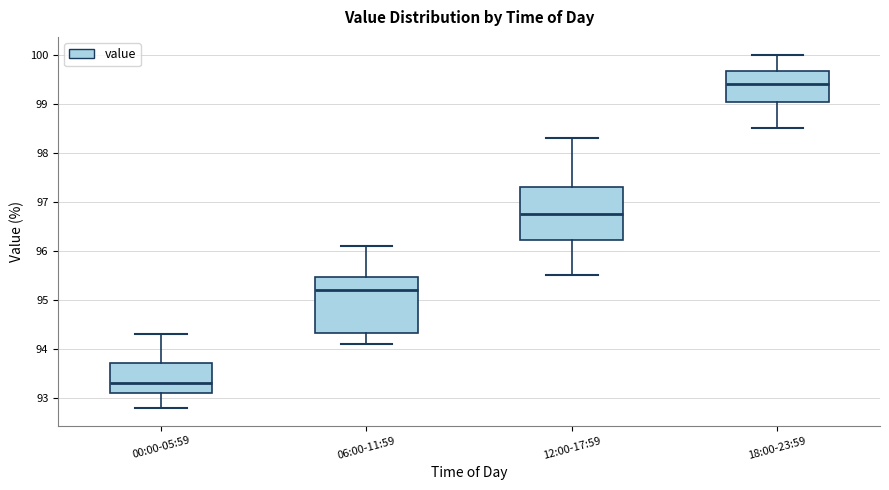

Where does the upper whisker of the box for 12:00-17:59 end on the y-axis? The values are not printed on the chart, so give them approximately, as read against the axis.

98.3